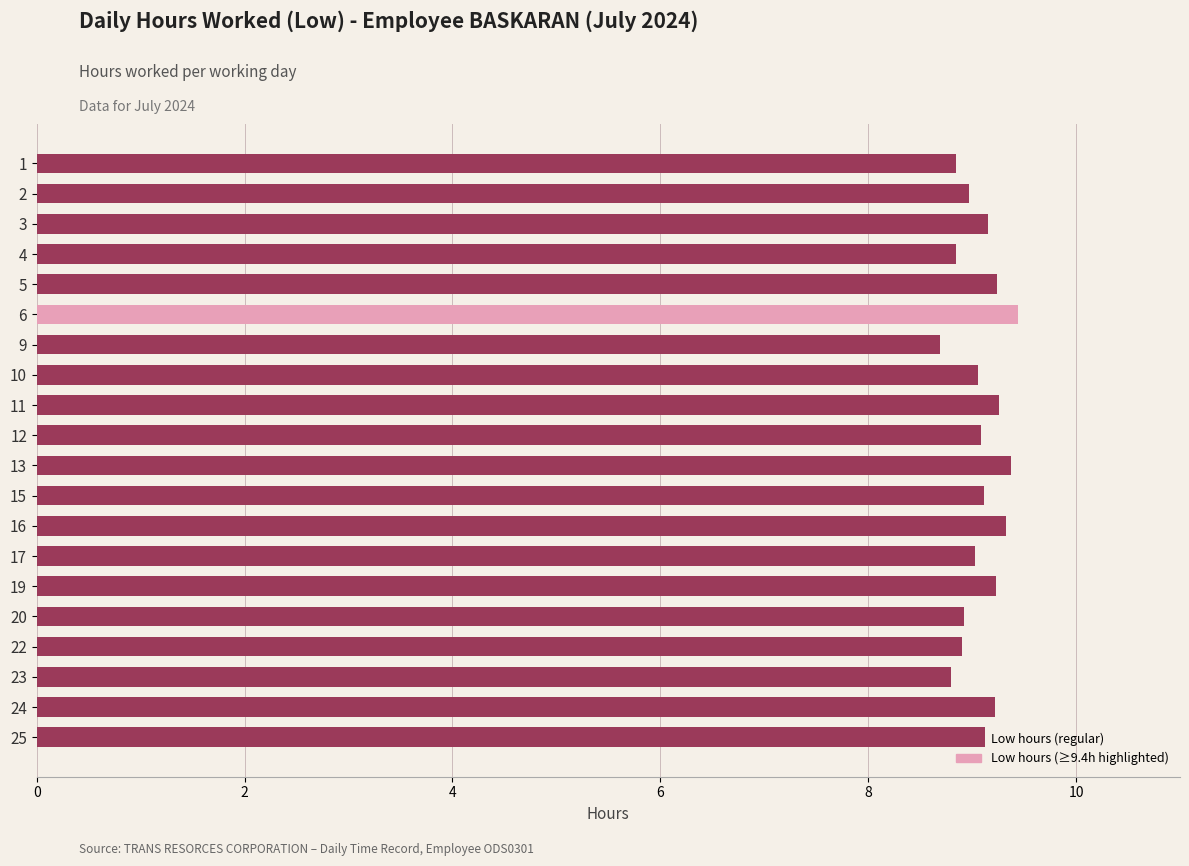

Read the value at 6.

9.4